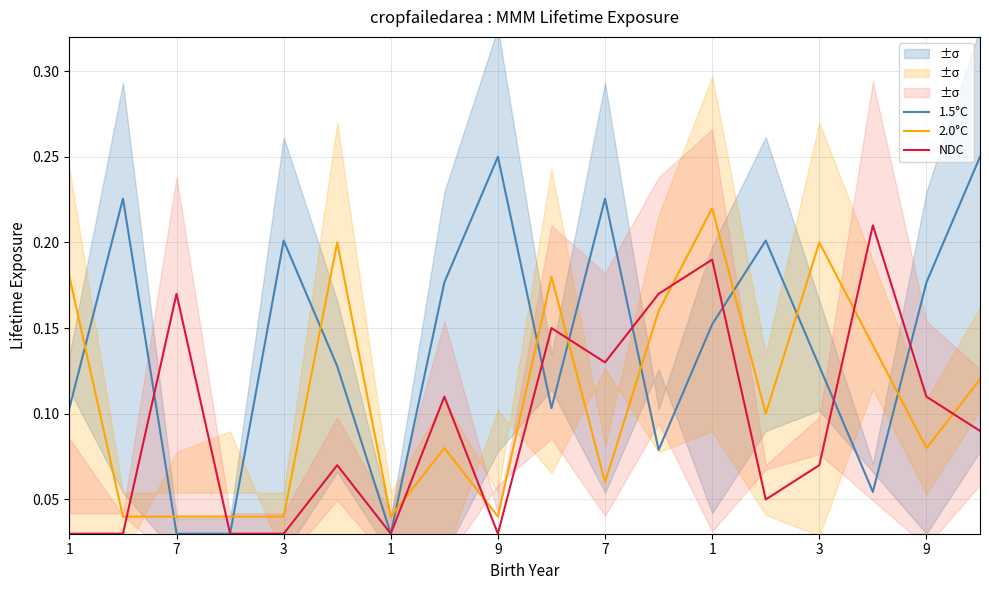

How many interior local peaks does the 2.0°C series have?

5